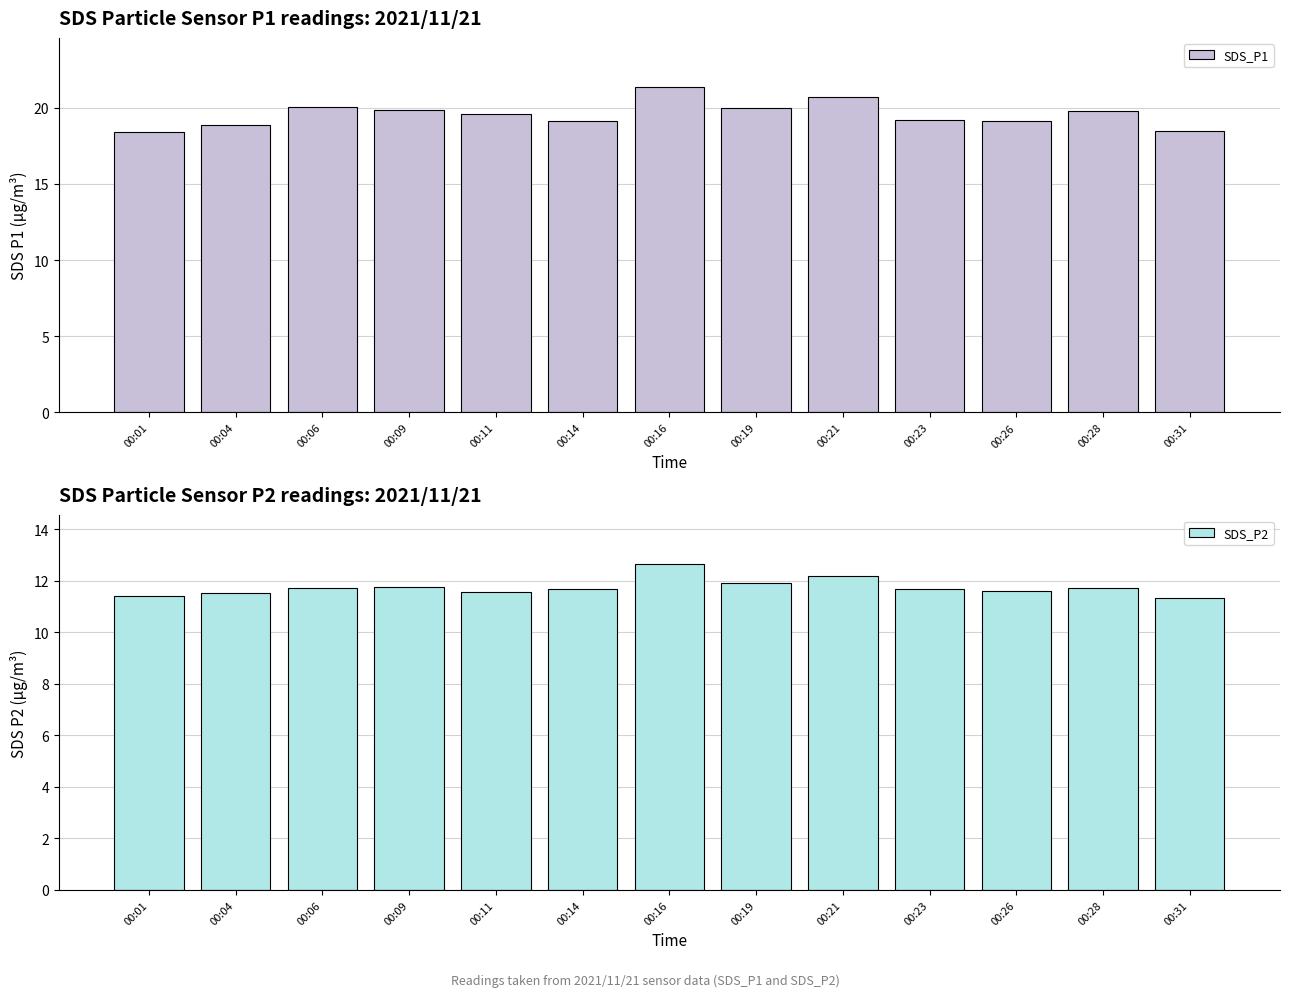

What is the difference between the maximum and minimum values in the SDS_P2 series?

1.3